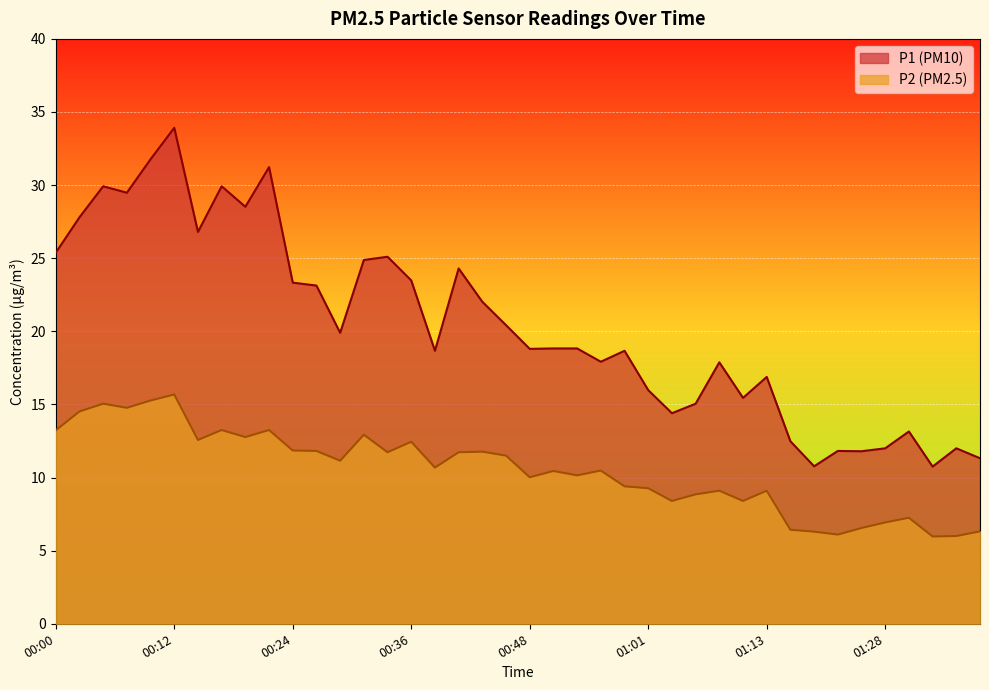

At which category is the sum across all series the highest?

00:12